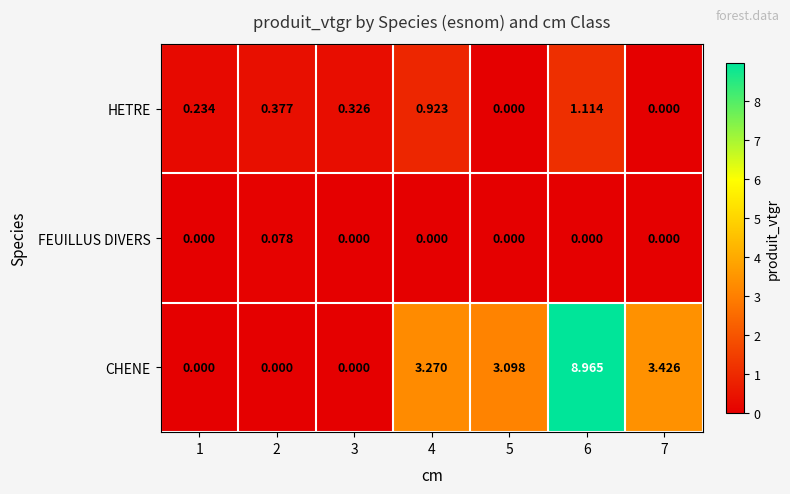

Between 3 and 4, which series saw the biggest shift?

CHENE